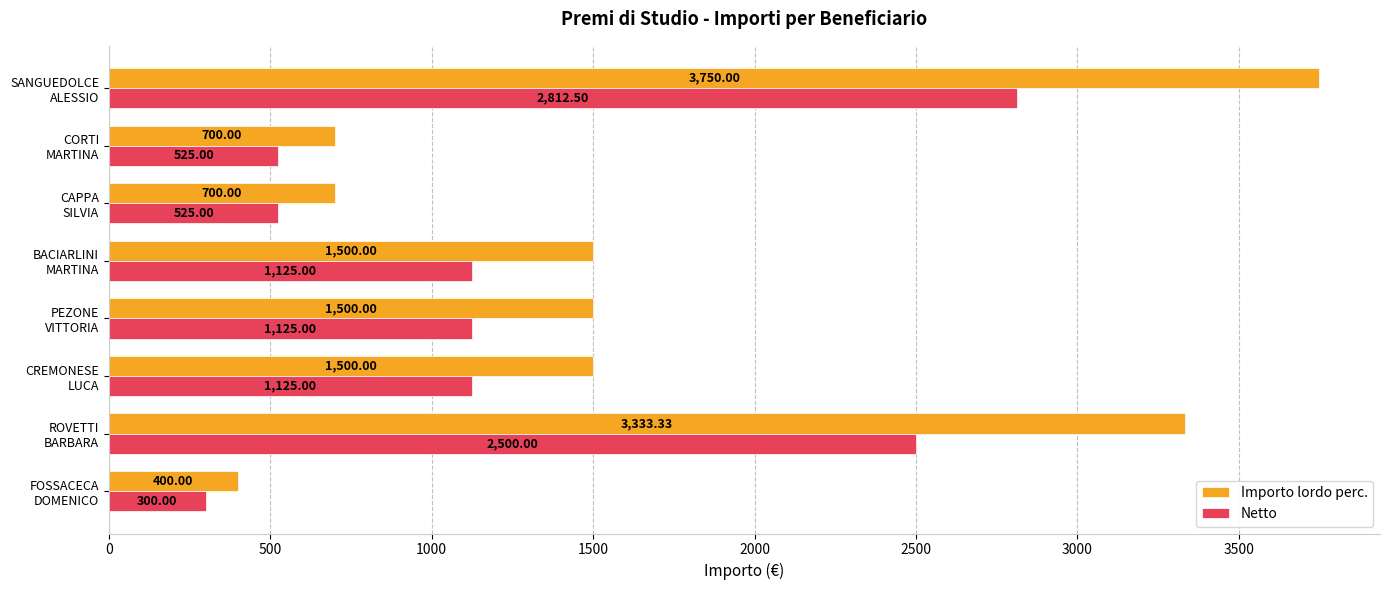

What is the average value of the Importo lordo perc. series?

1672.9